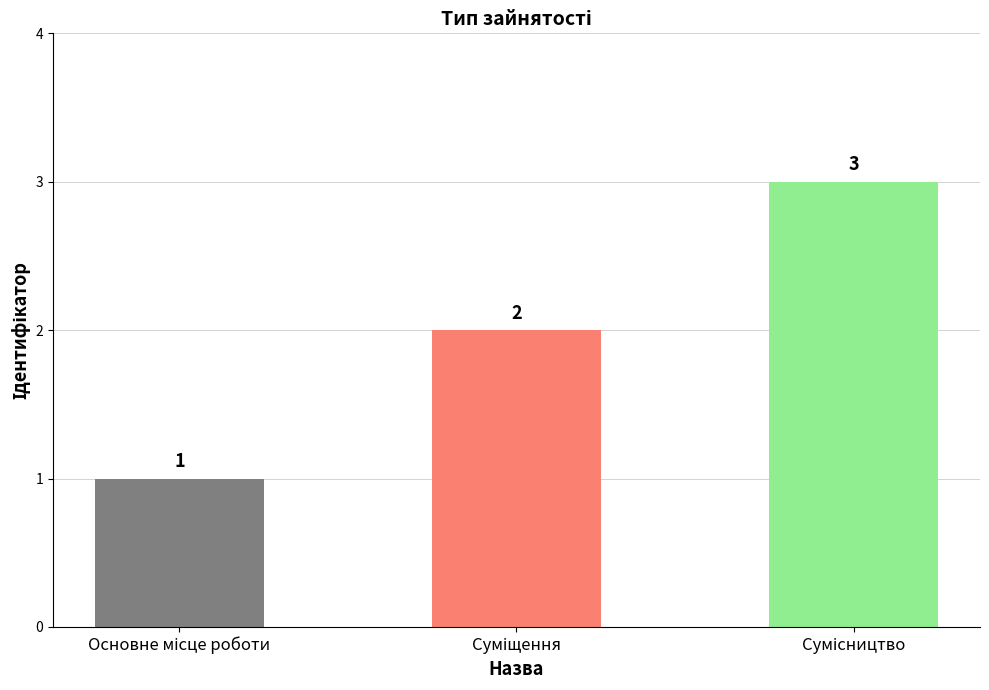

What is the value of the 2nd bar from the left?

2